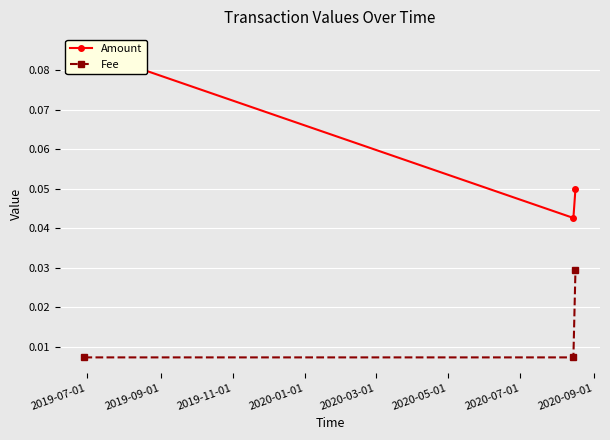

Which series has the largest total across all categories?

Amount